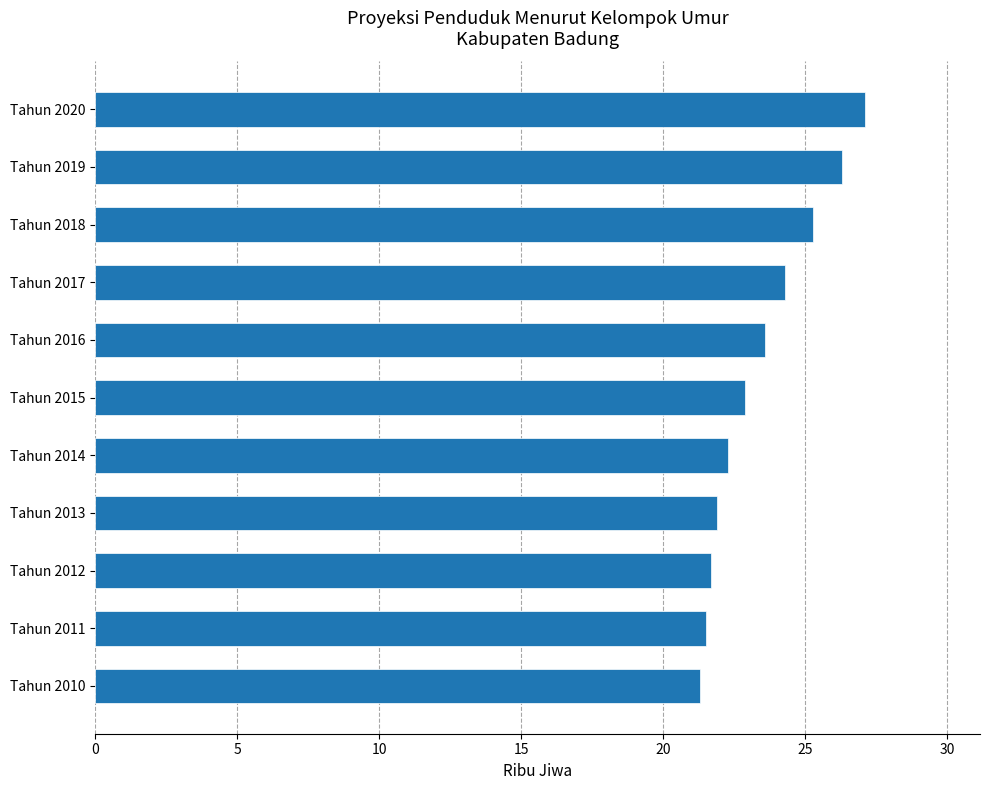

How many bars are there in total?

11